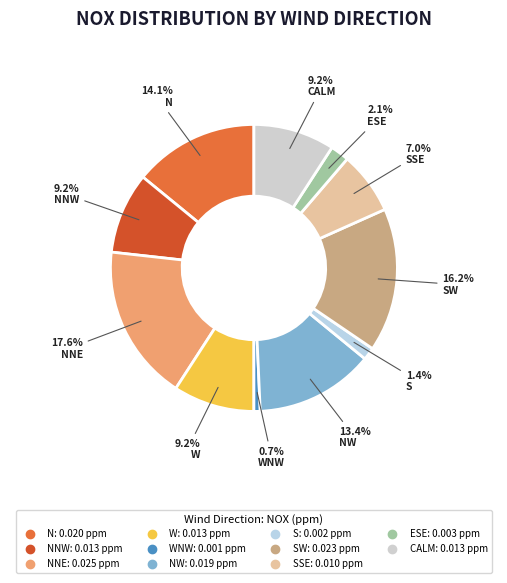

How many segments does this pie chart have?

11